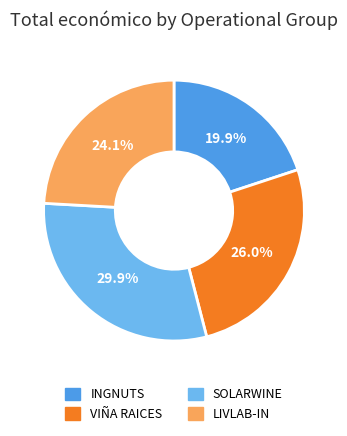

To the nearest percent, what portion does INGNUTS represent?

20%